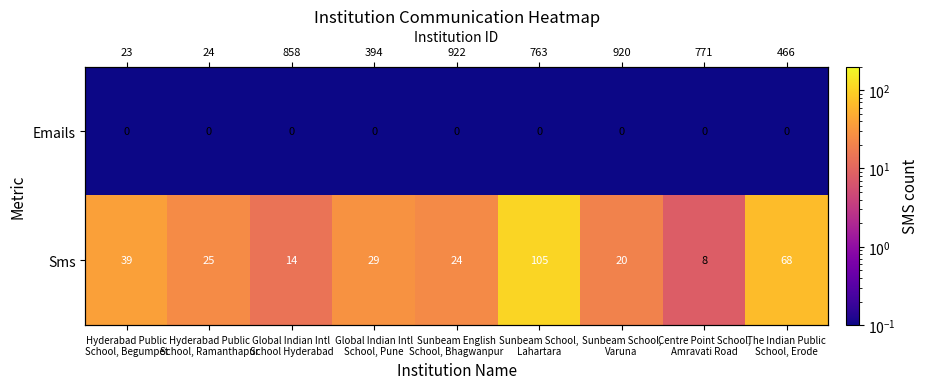

At which label does Sms first exceed 25?

Hyderabad Public School, Begumpet